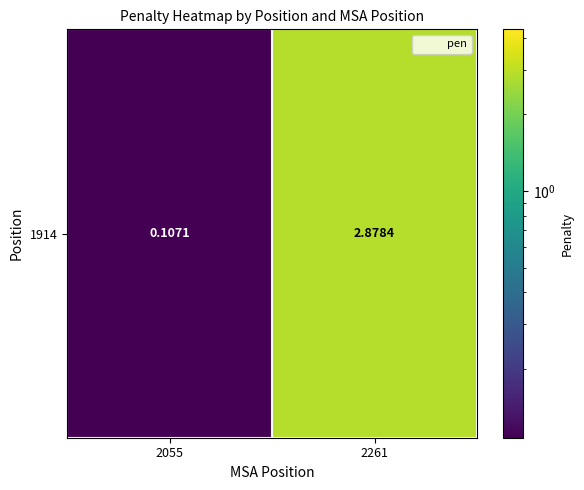

Reading left to right, list all the values displayed in this chart.

0.1	2.9